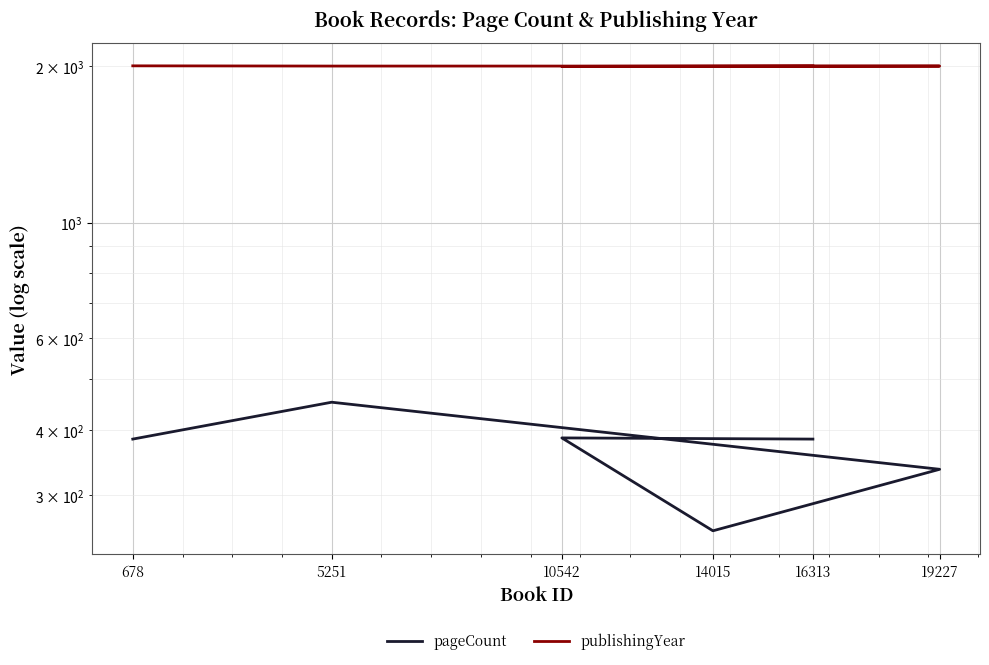

What is the highest value of the pageCount series?

452